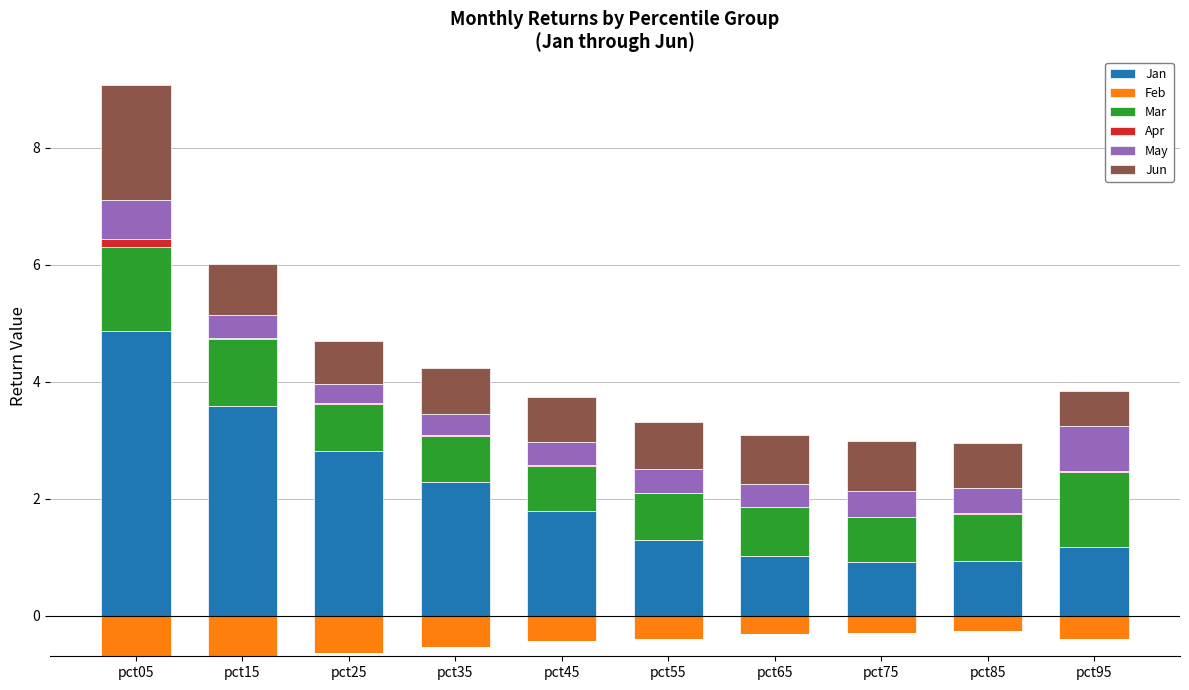

Is the value of Jan at pct55 greater than the value of Jun at pct25?

Yes